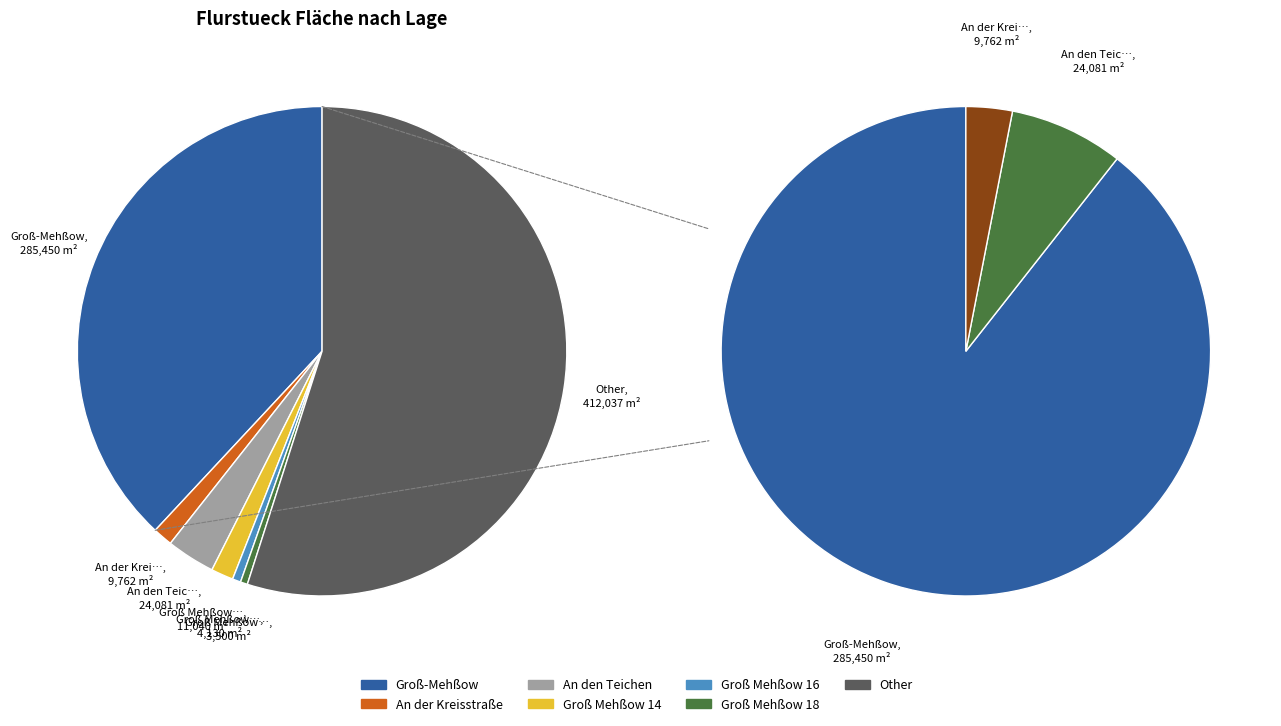

Which category accounts for the majority?

Other